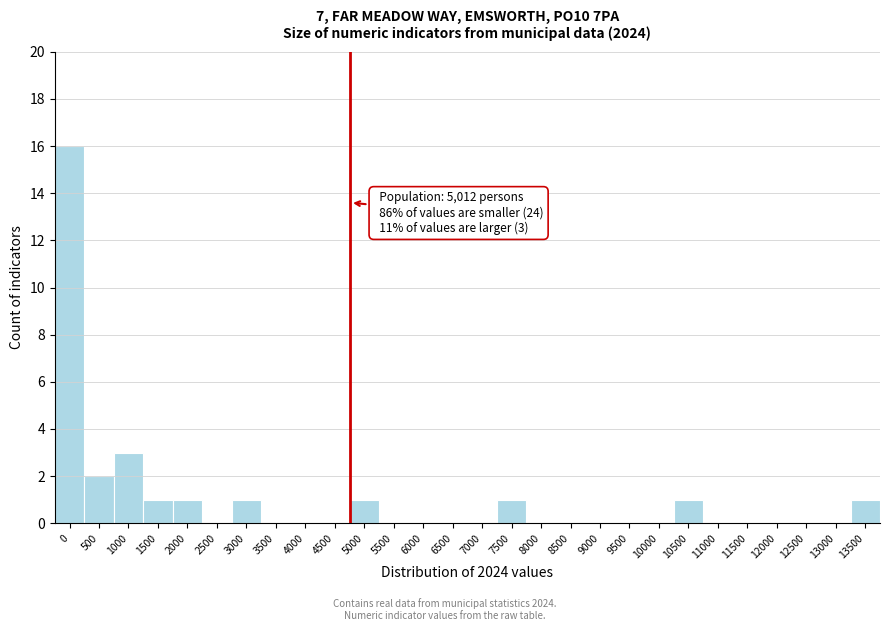

Reading right to left, transcribe all the data shown in this chart.

13500=1	13000=0	12500=0	12000=0	11500=0	11000=0	10500=1	10000=0	9500=0	9000=0	8500=0	8000=0	7500=1	7000=0	6500=0	6000=0	5500=0	5000=1	4500=0	4000=0	3500=0	3000=1	2500=0	2000=1	1500=1	1000=3	500=2	0=16